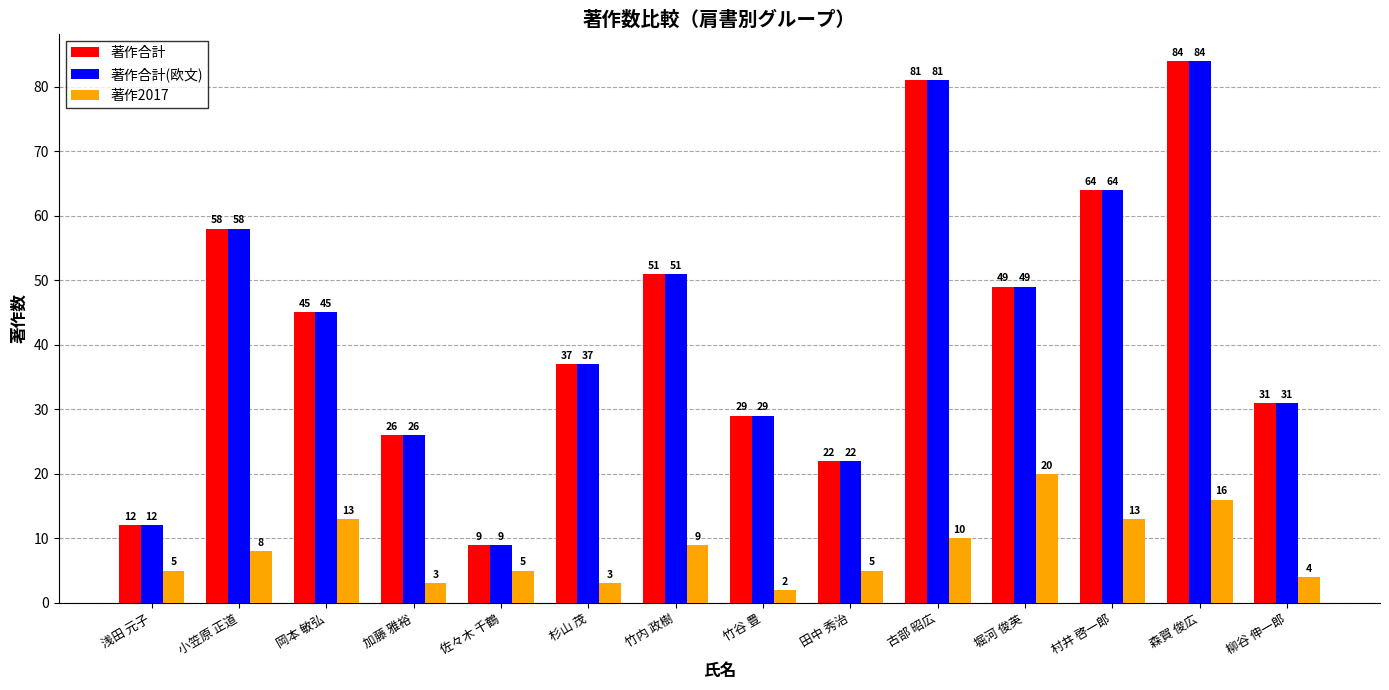

Count the number of categories in the chart.

14